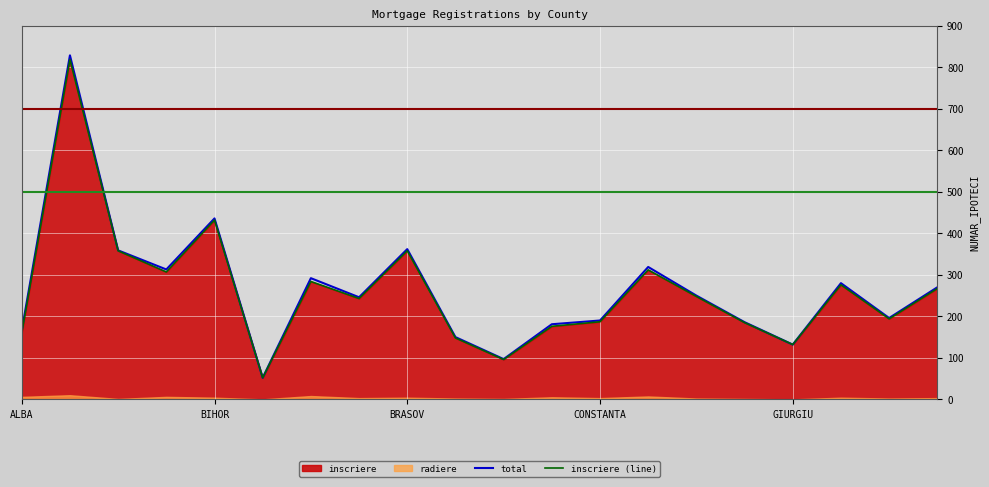

Read the inscriere (line) value at 11.

176